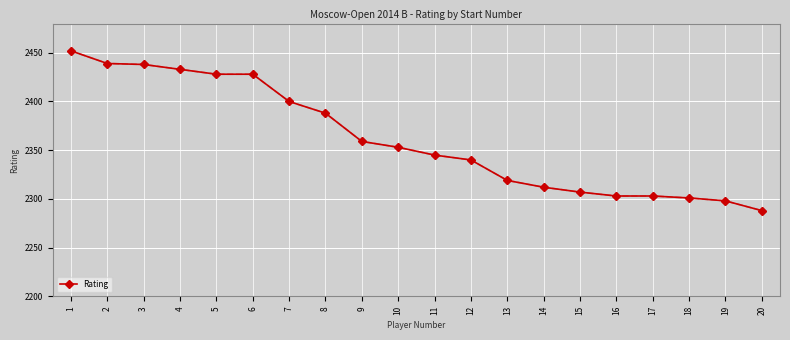

What is the value of the 18th point from the left?

2301